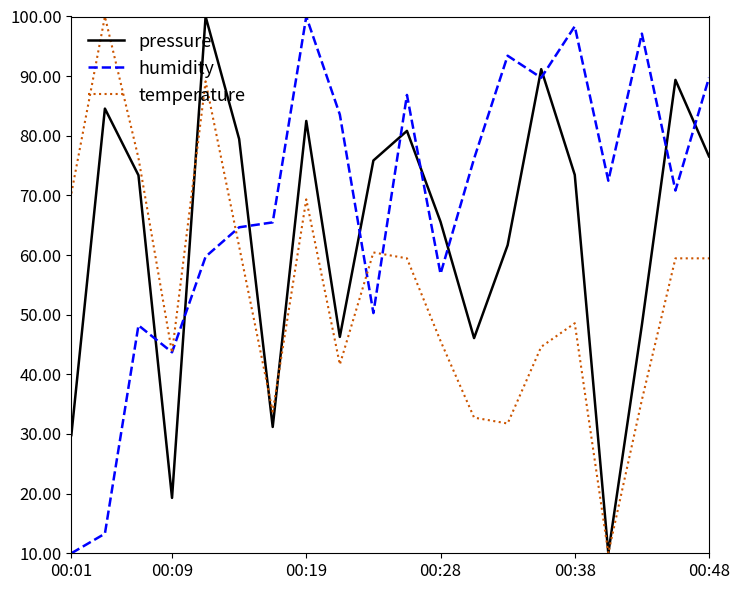

True or false: pressure and humidity intersect in this chart.

True